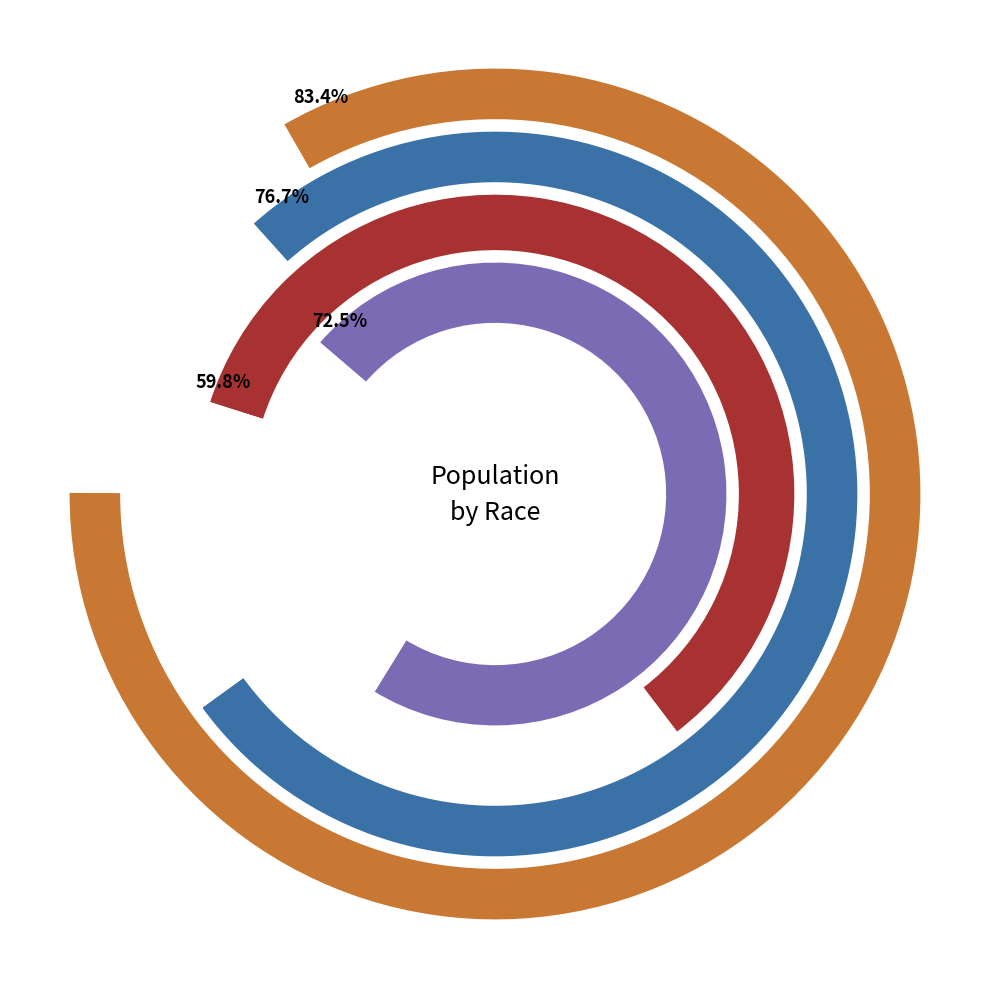

Combined, do Whitfield County and This Area account for over 50%?

No